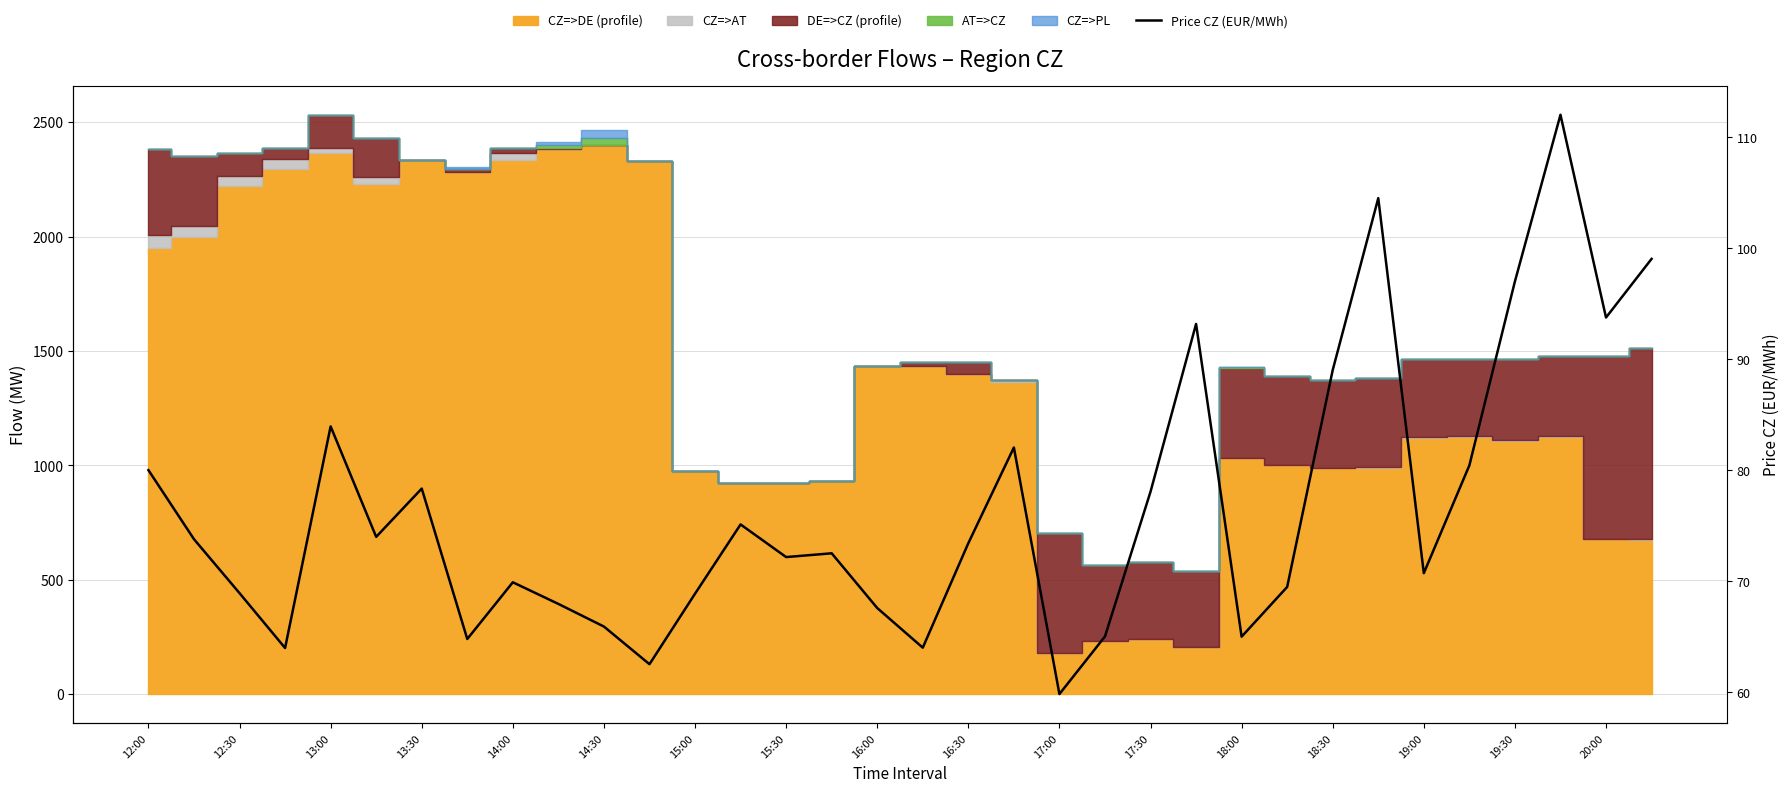

True or false: the data has more than 2 interior local peaks.

True